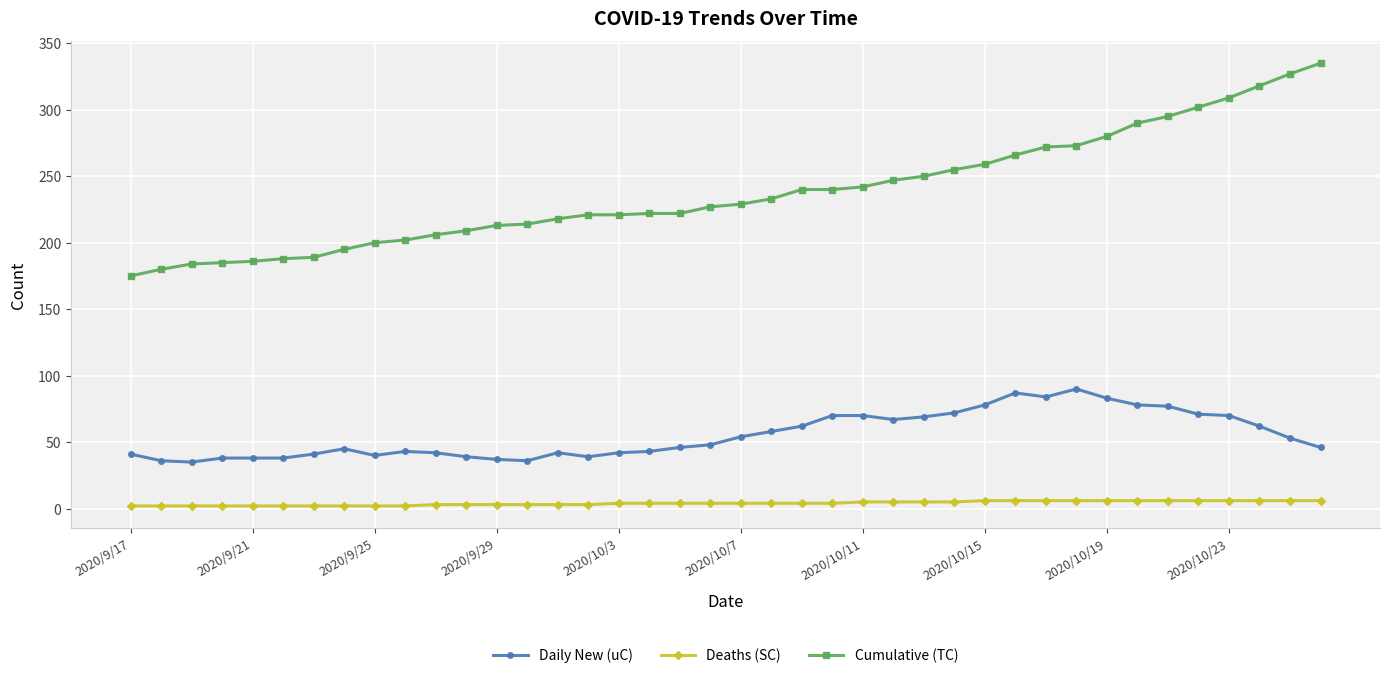

At how many categories does at least one series exceed 164?

40